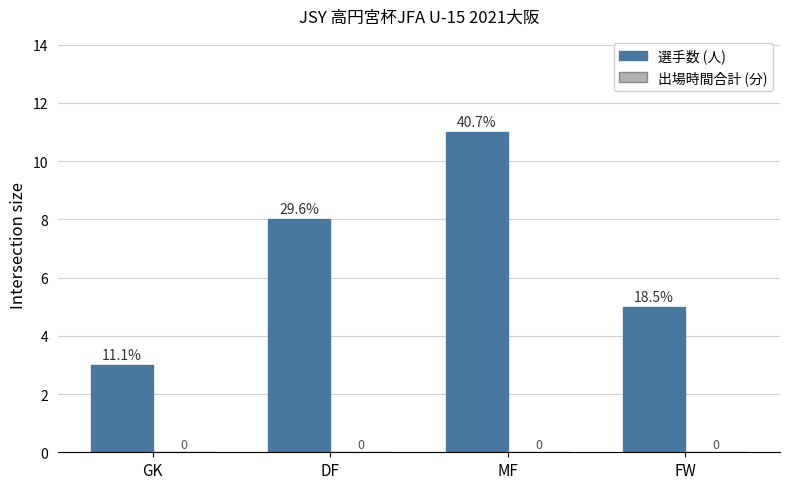

Between GK and DF, which is larger?

DF